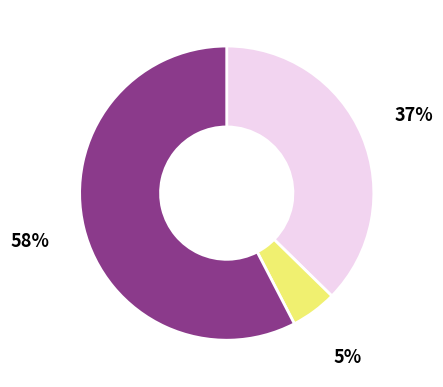

To the nearest percent, what is the difference between the largest and smallest slice percentages?

53%